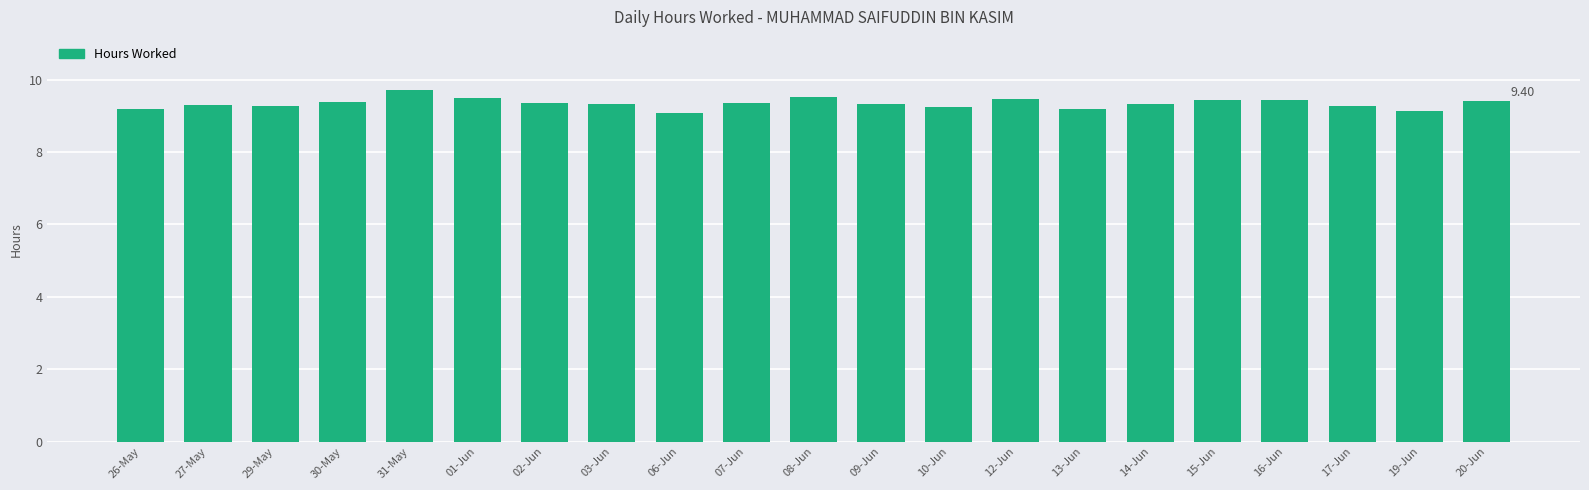

What is the label of the 5th bar from the left?

31-May